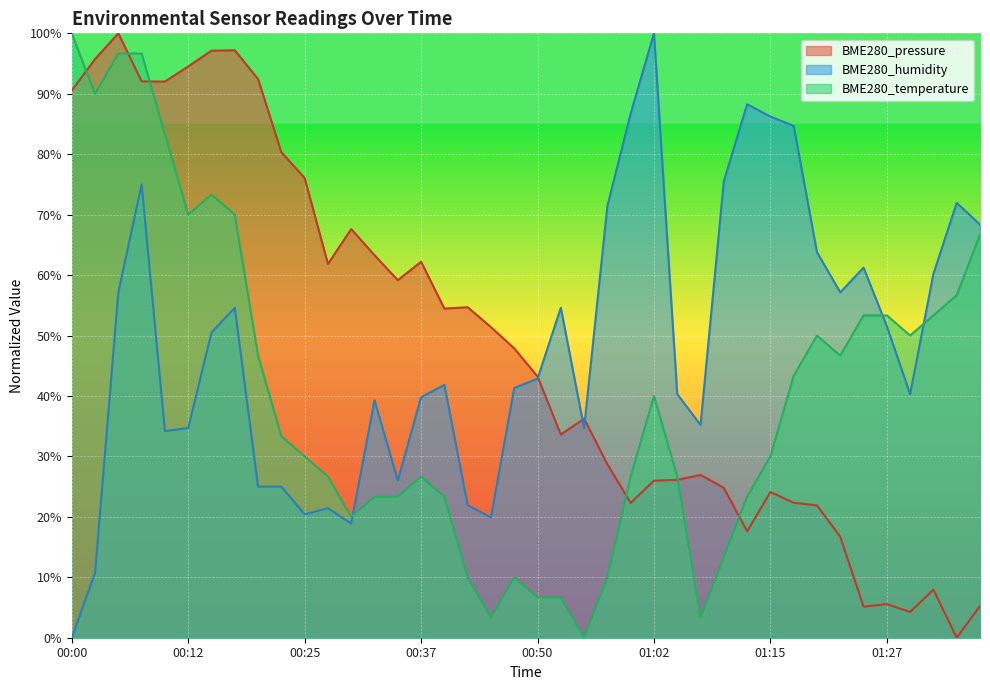

What is the difference between the BME280_humidity values at 00:55 and 01:27?

16.8